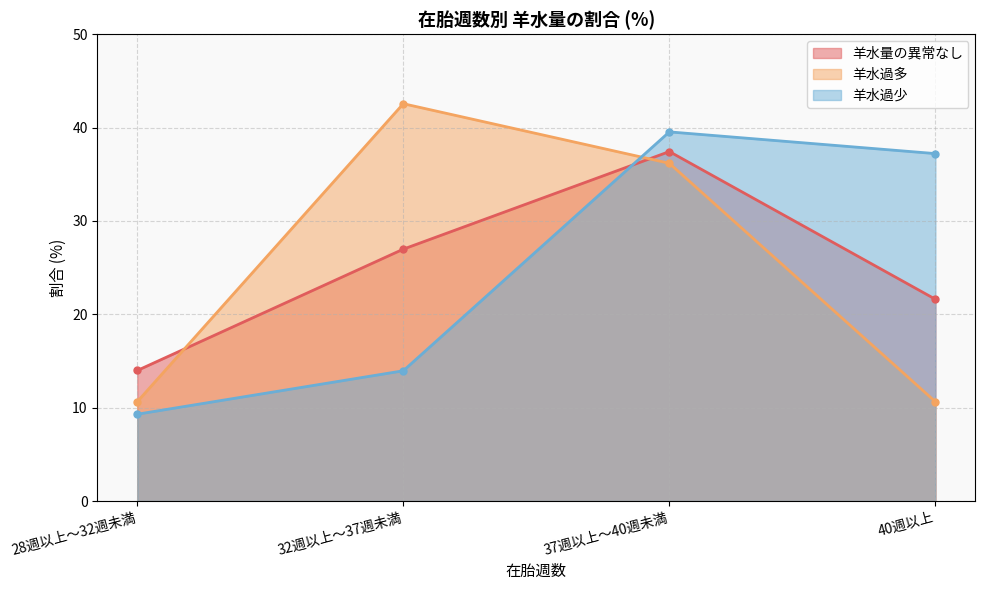

What is the average value of the 羊水量の異常なし series?

25.0